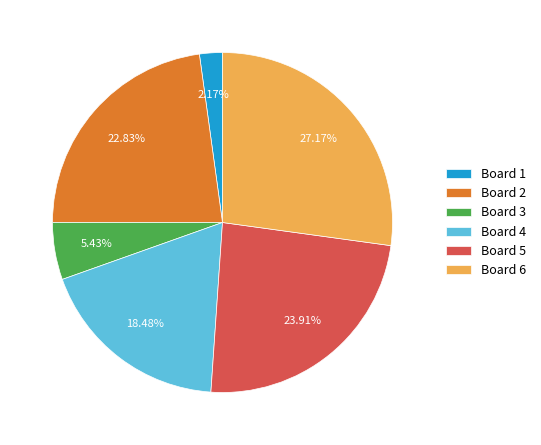

Which has a higher value, Board 4 or Board 5?

Board 5